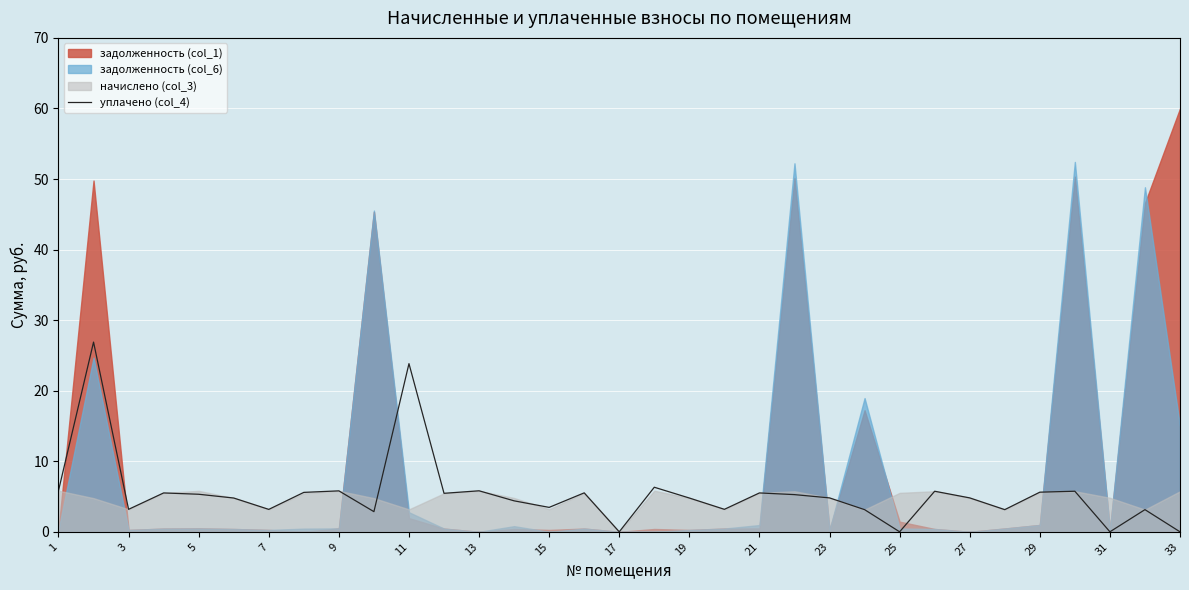

What is the average value?

5.4